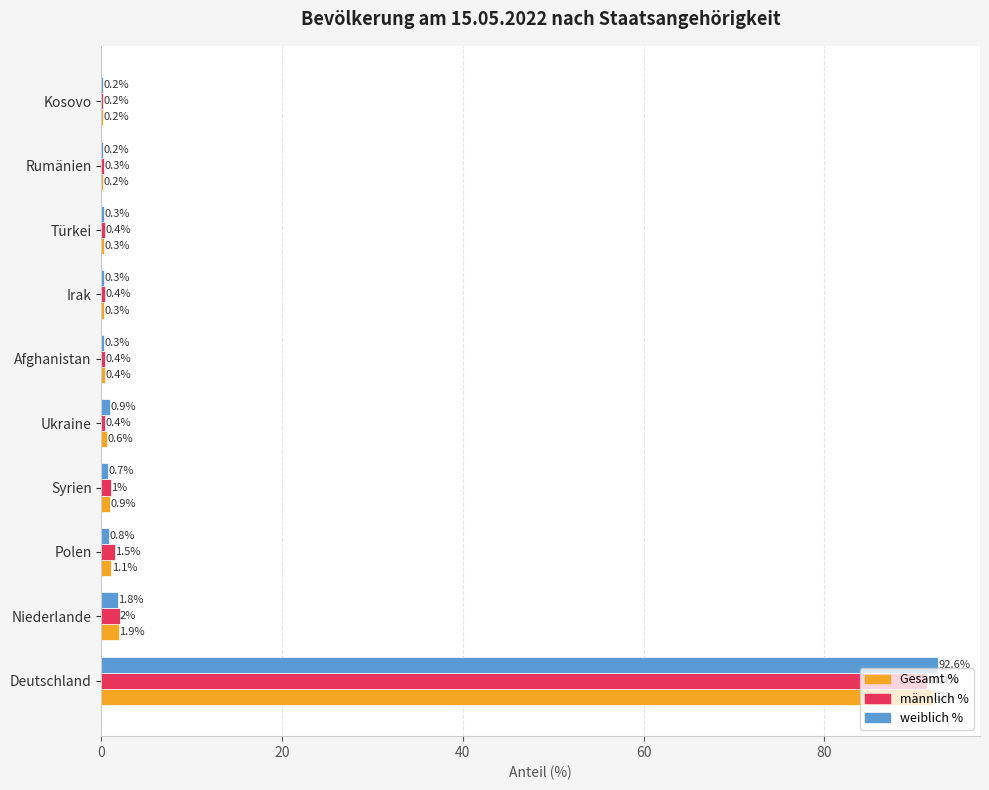

At which label is männlich % closest to 45?

Niederlande